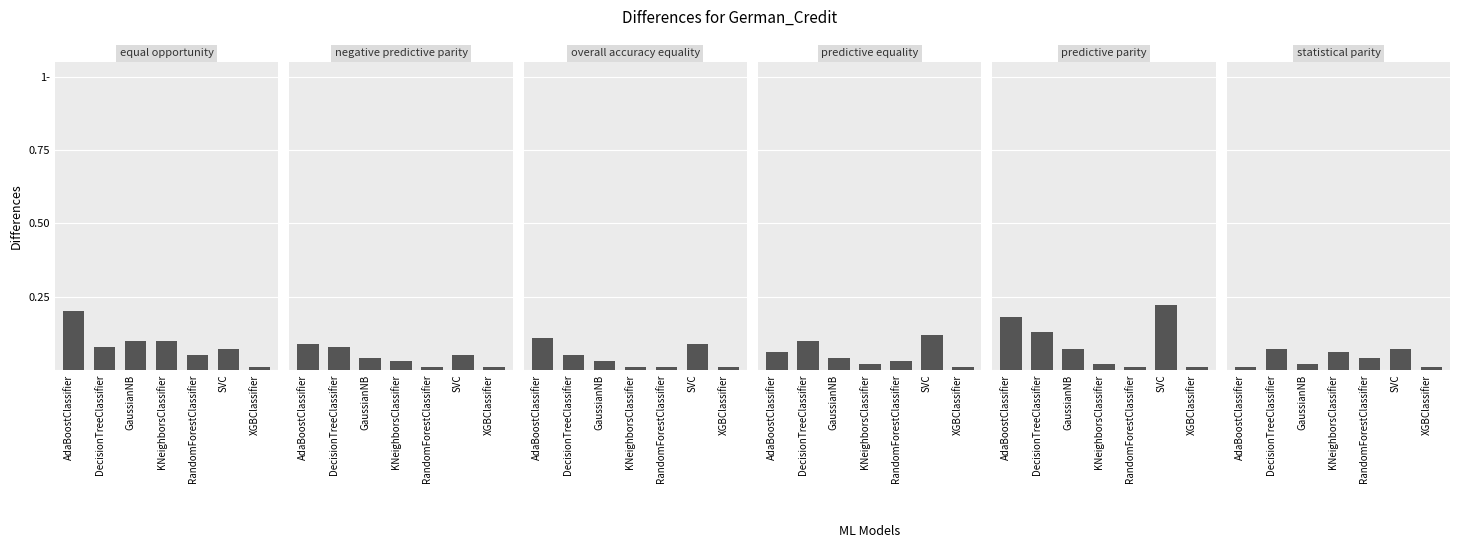

Between AdaBoostClassifier and SVC, which series saw the biggest shift?

equal opportunity